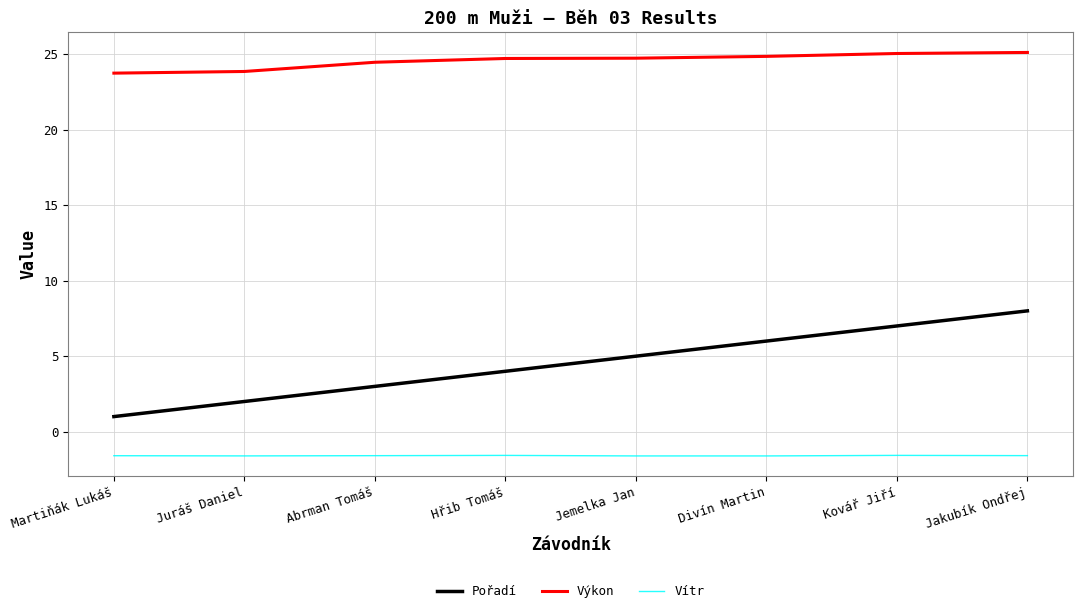

What is the average value of the Pořadí series?

4.5